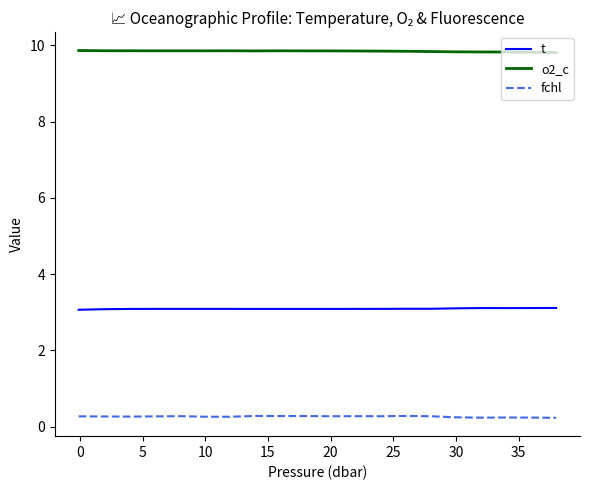

What is the lowest value of the fchl series?

0.2